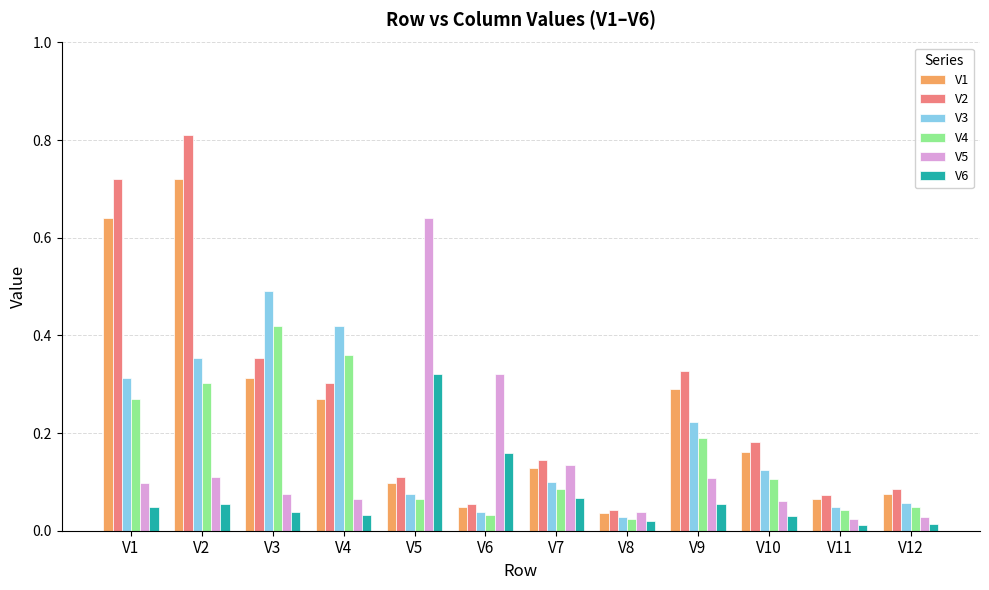

What are all the series names shown in the legend?

V1, V2, V3, V4, V5, V6